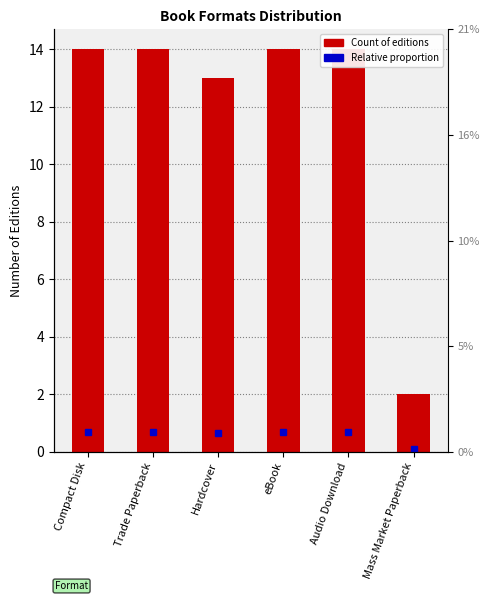

Rank the categories by value from highest to lowest.

Compact Disk, Trade Paperback, eBook, Audio Download, Hardcover, Mass Market Paperback